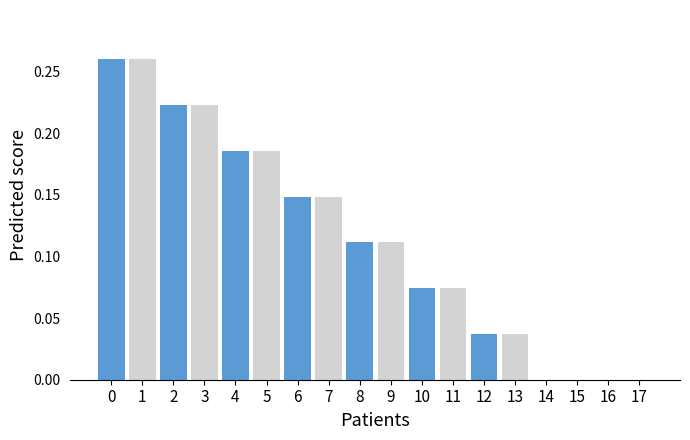

What is the sum of the values at 0 and 7?

0.4